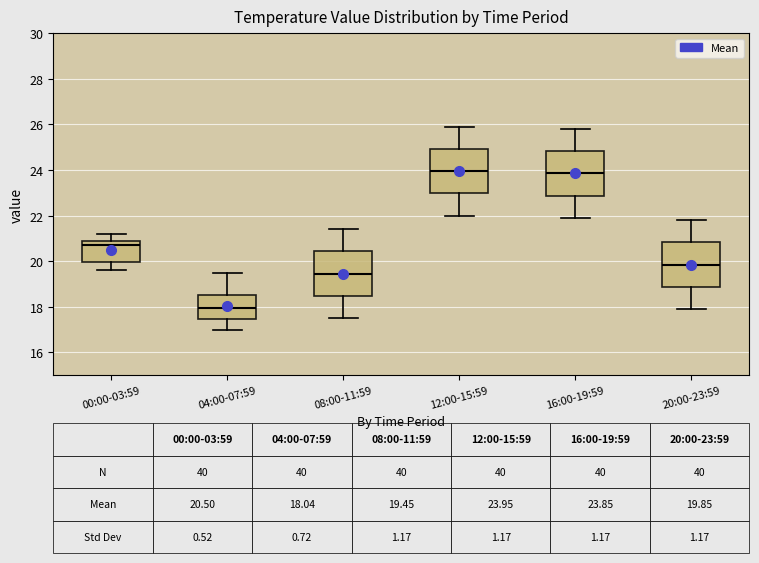

Which box has the lowest median line?

04:00-07:59